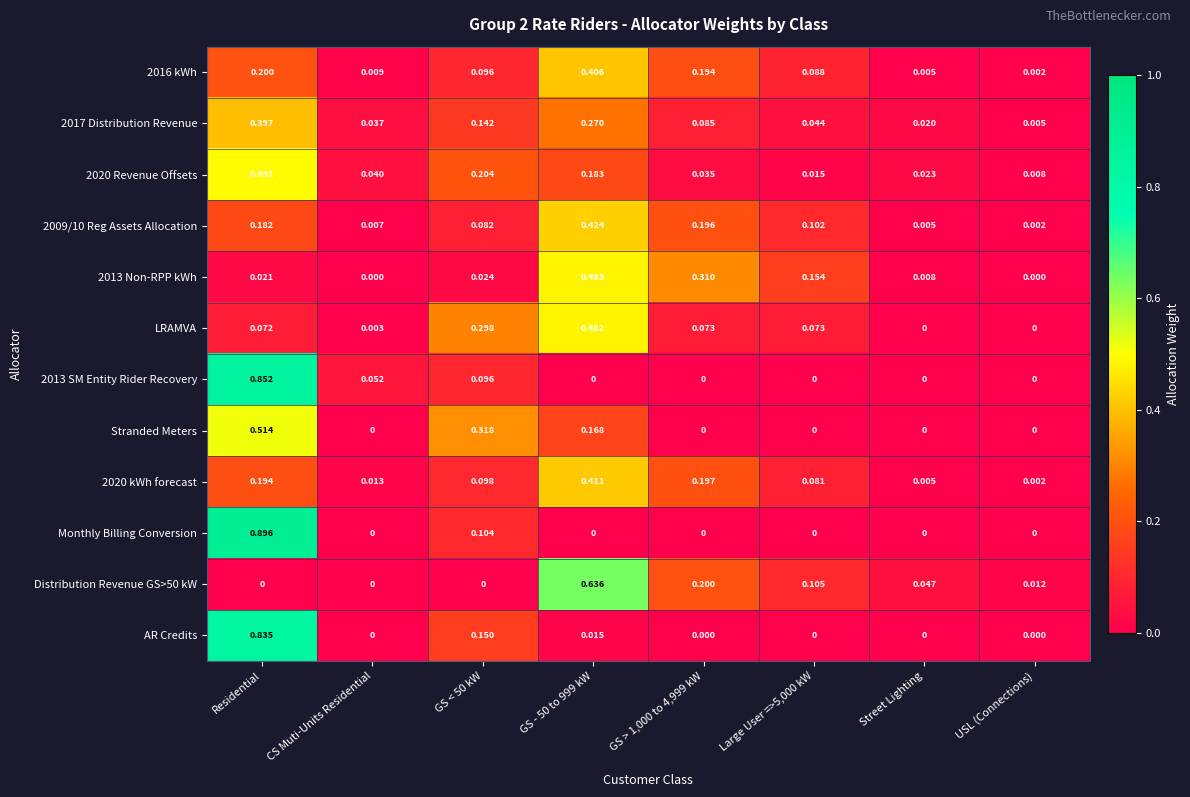

At which label does 2017 Distribution Revenue reach its peak?

Residential